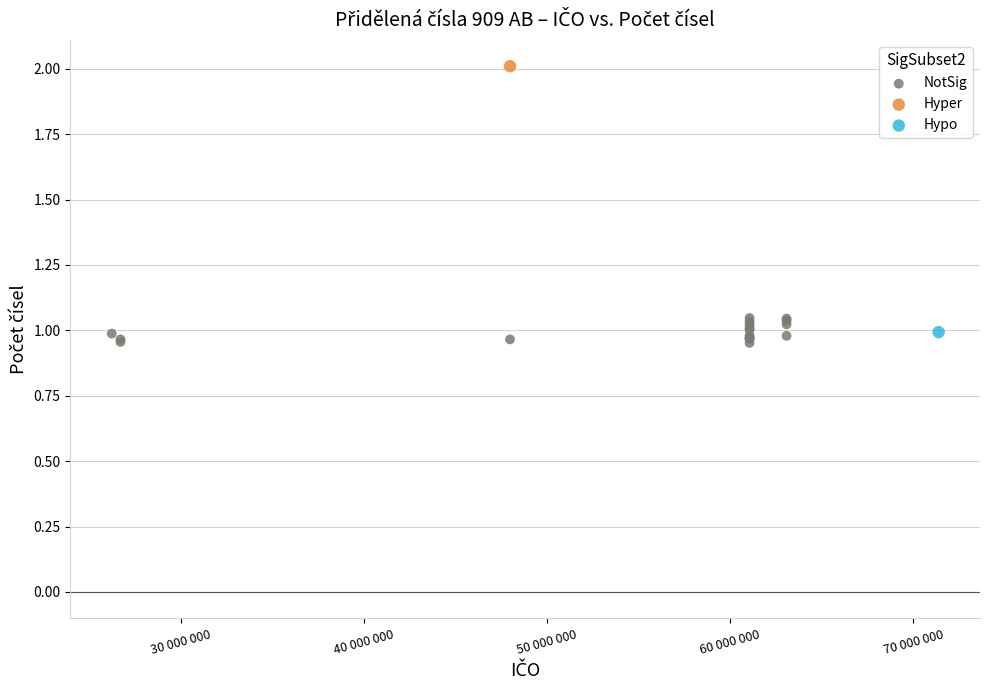

What are all the series names shown in the legend?

NotSig, Hyper, Hypo